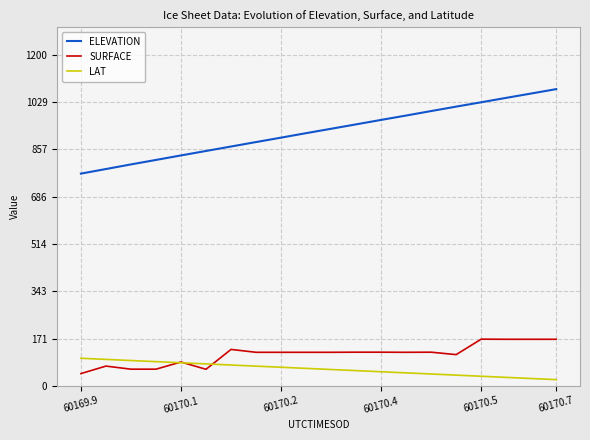

True or false: SURFACE and ELEVATION intersect in this chart.

False